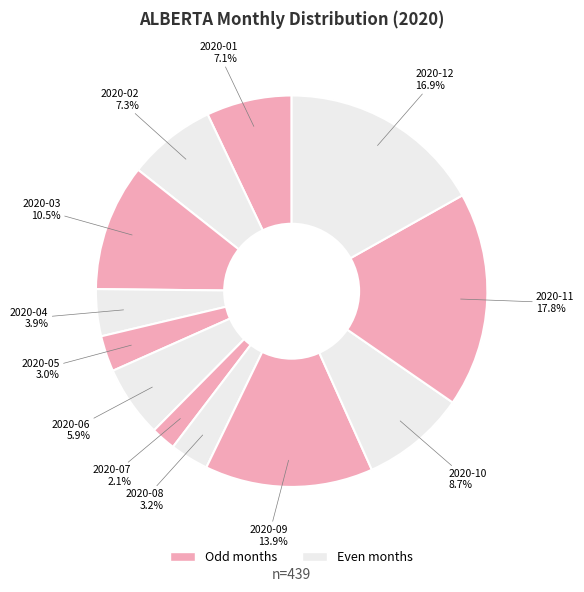

How many segments does this pie chart have?

12